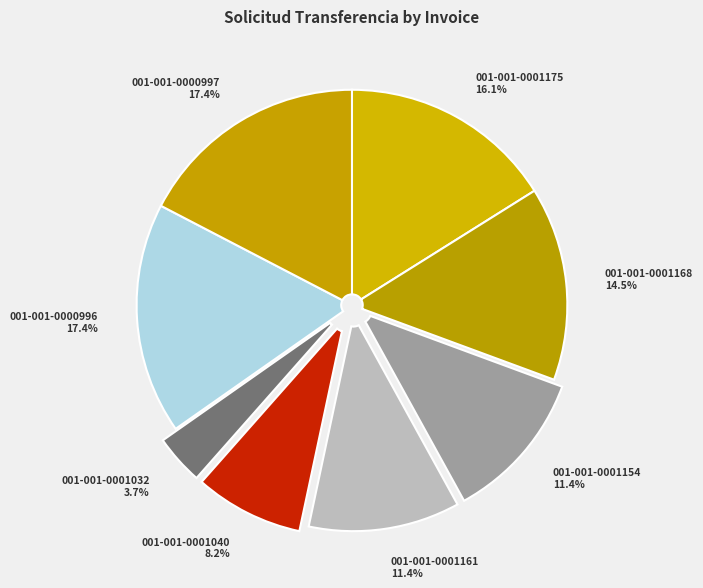

To the nearest percent, what percentage of the pie is 001-001-0000997?

17%